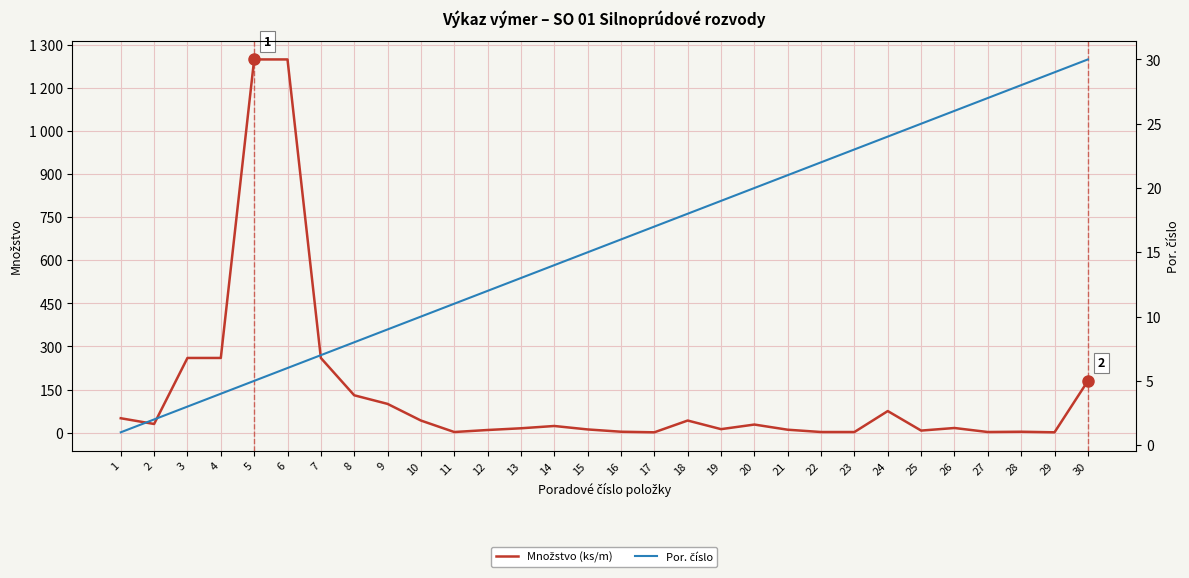

True or false: Množstvo (ks/m) has more than 0 interior local peaks.

True